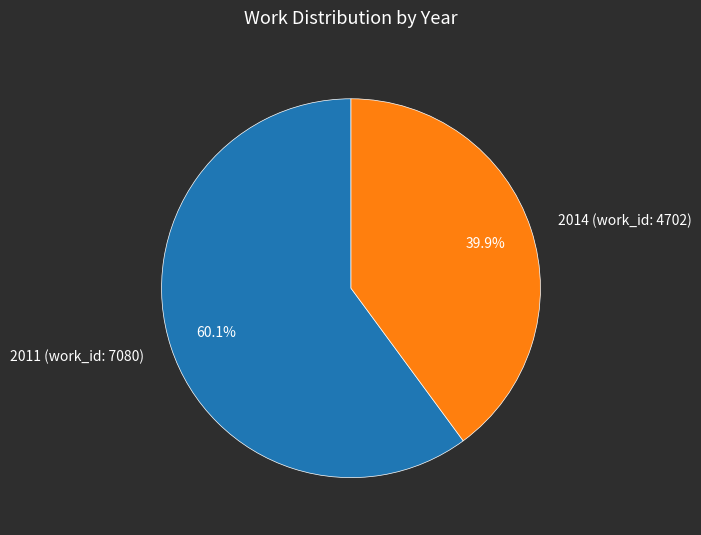

What percentage is NOT represented by 2014 (work_id: 4702)?

60.1%